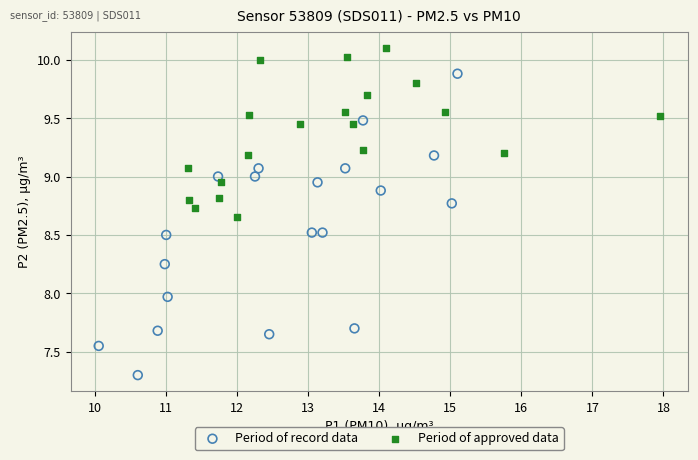

Which series has the widest spread of Y values?

Period of record data